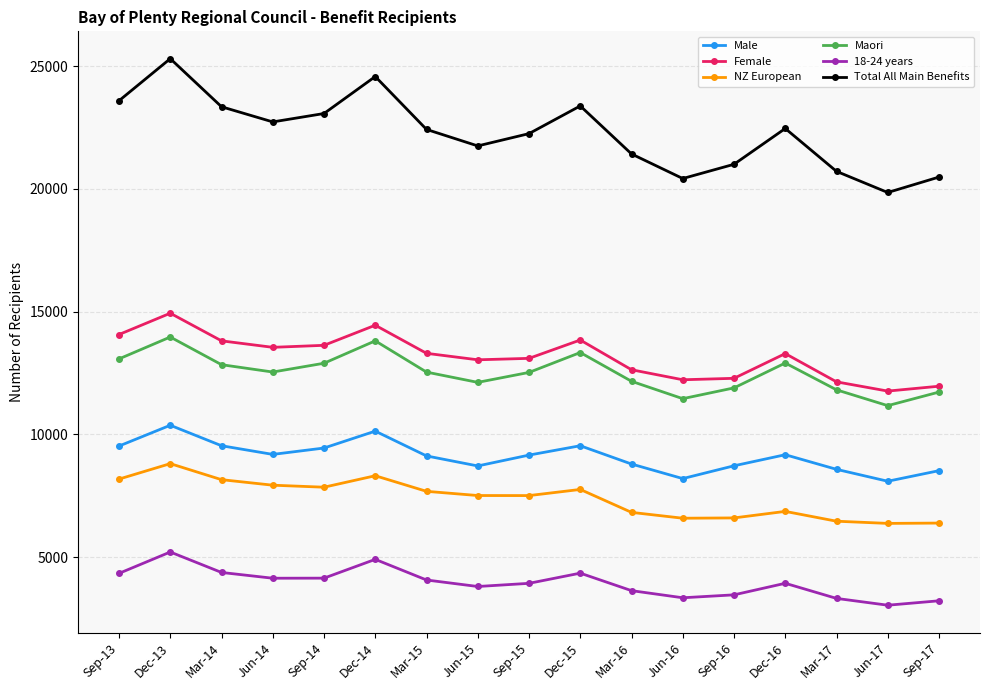

What is the lowest value of the NZ European series?

6371